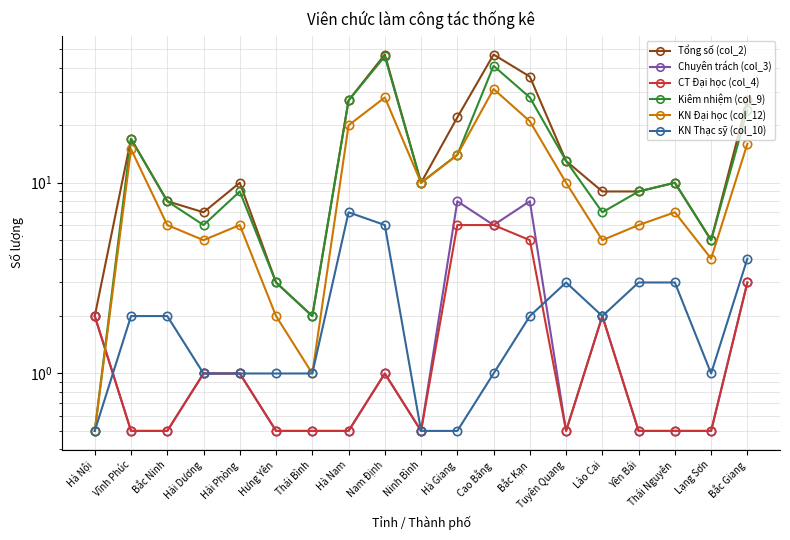

What is the difference between the maximum and minimum values in the KN Đại học (col_12) series?

30.5